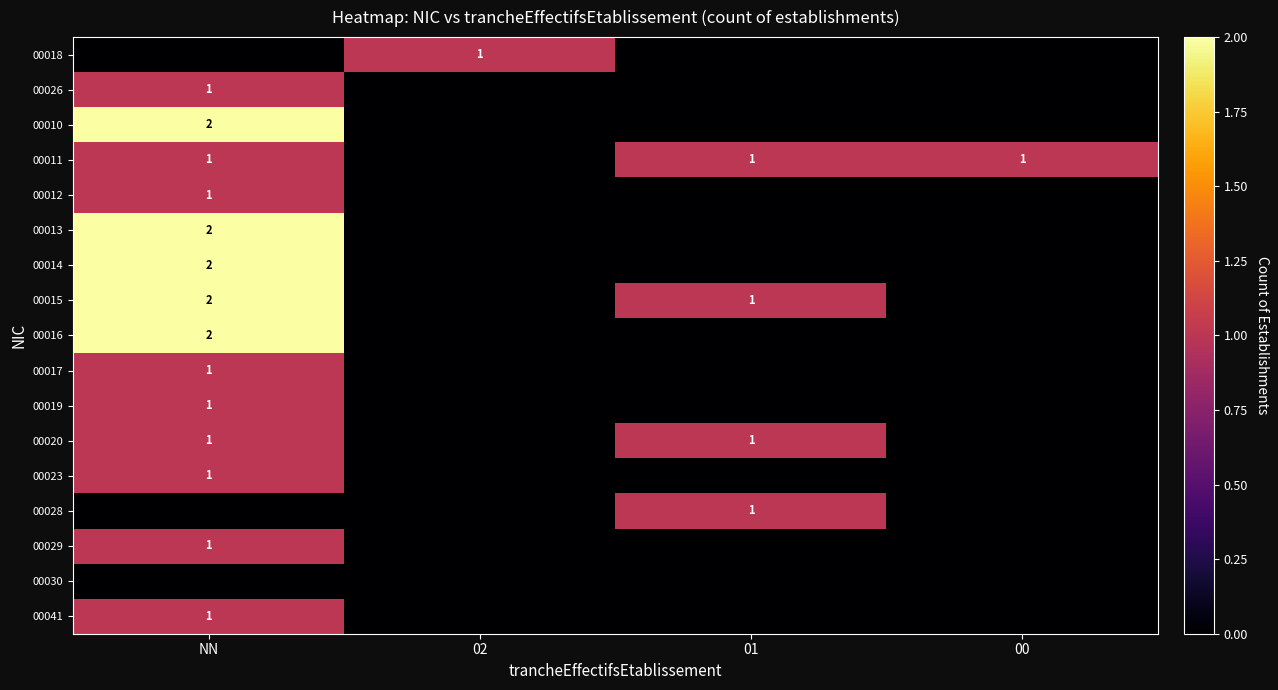

At which category is the sum across all series the highest?

NN